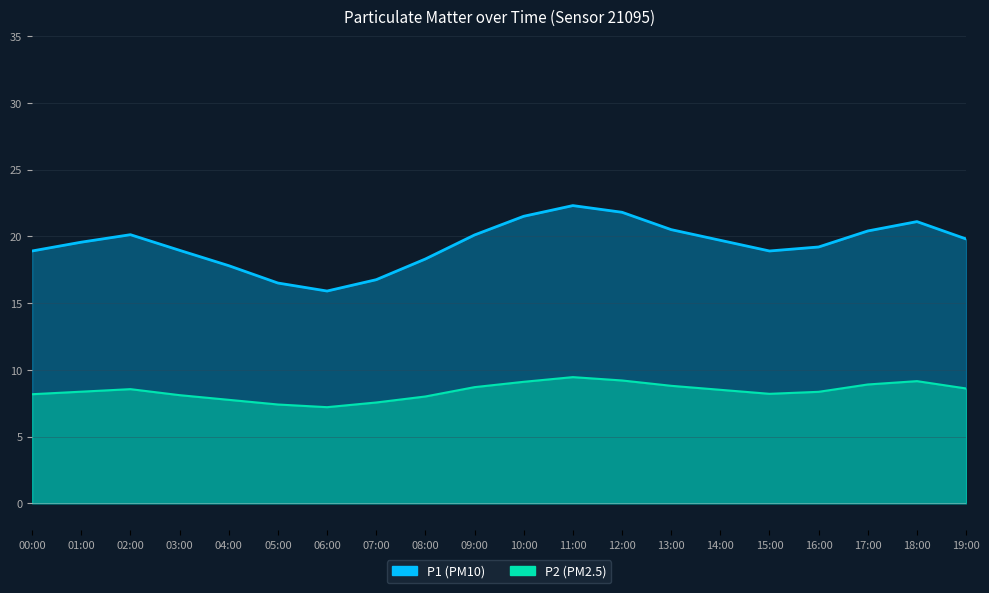

How many lines are shown in the chart?

2